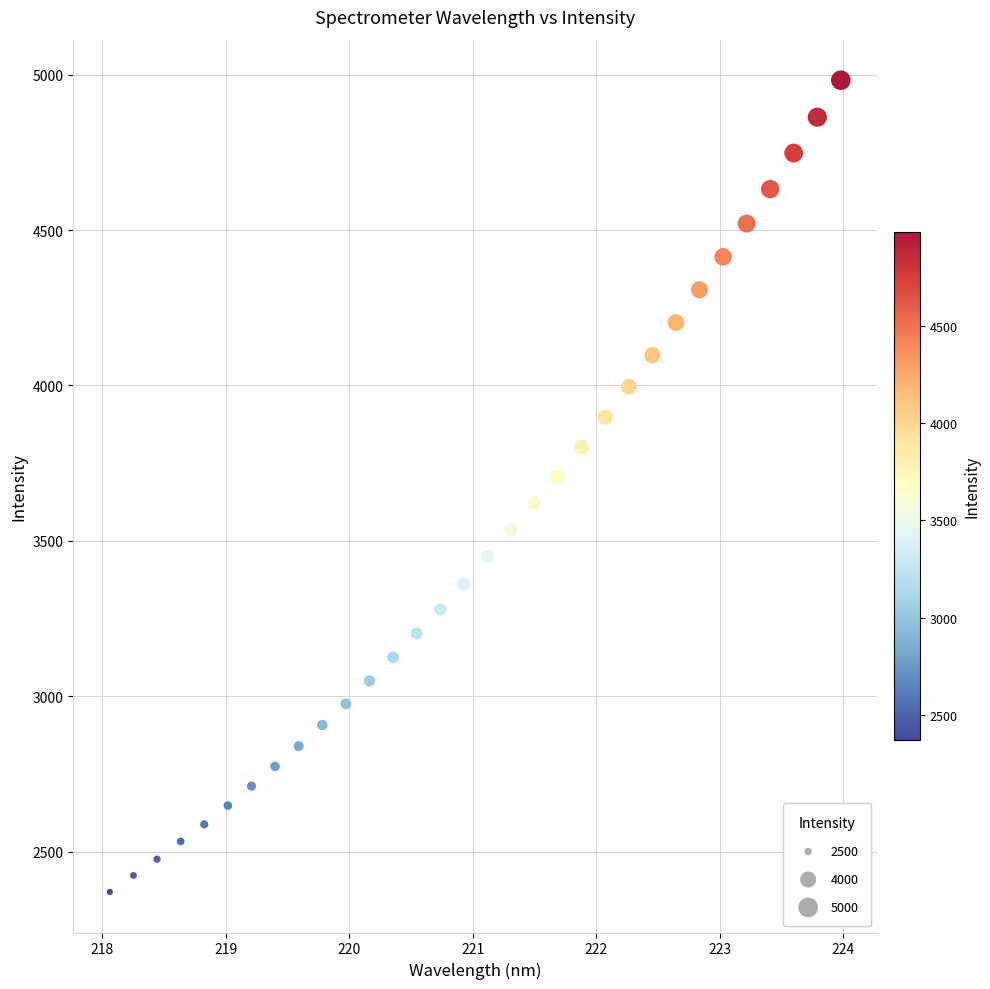

What is the range of Y values (max minus min)?

2611.2